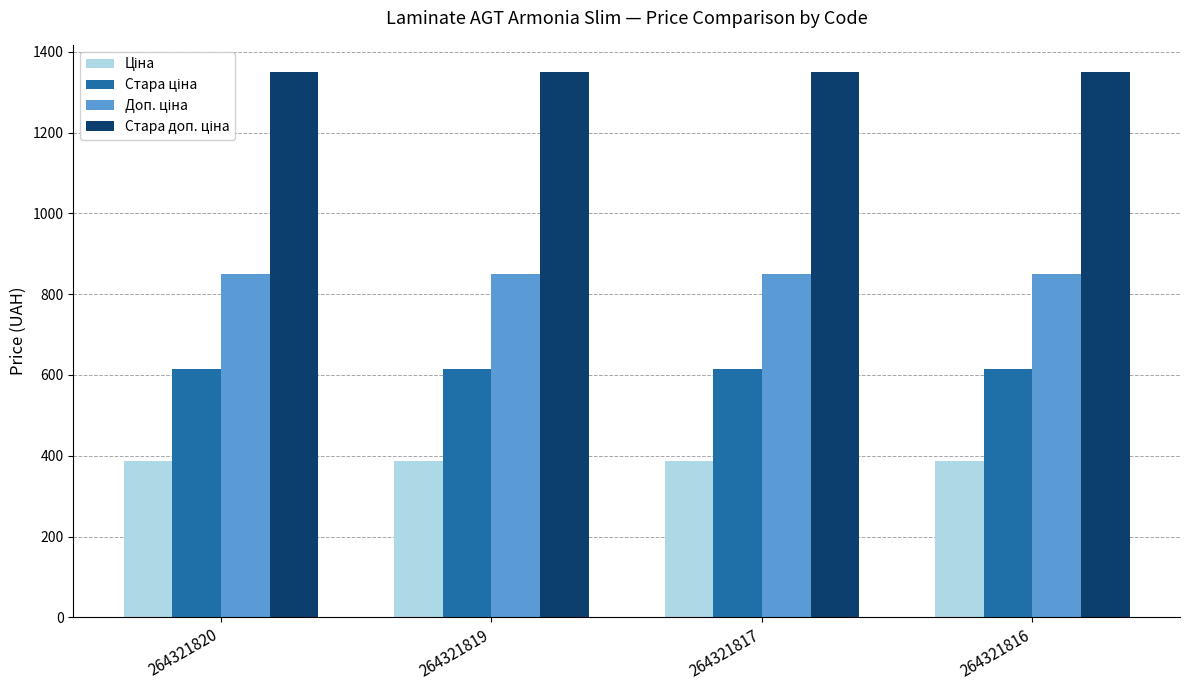

What is the spread (max minus min) of values at 264321817?

962.9